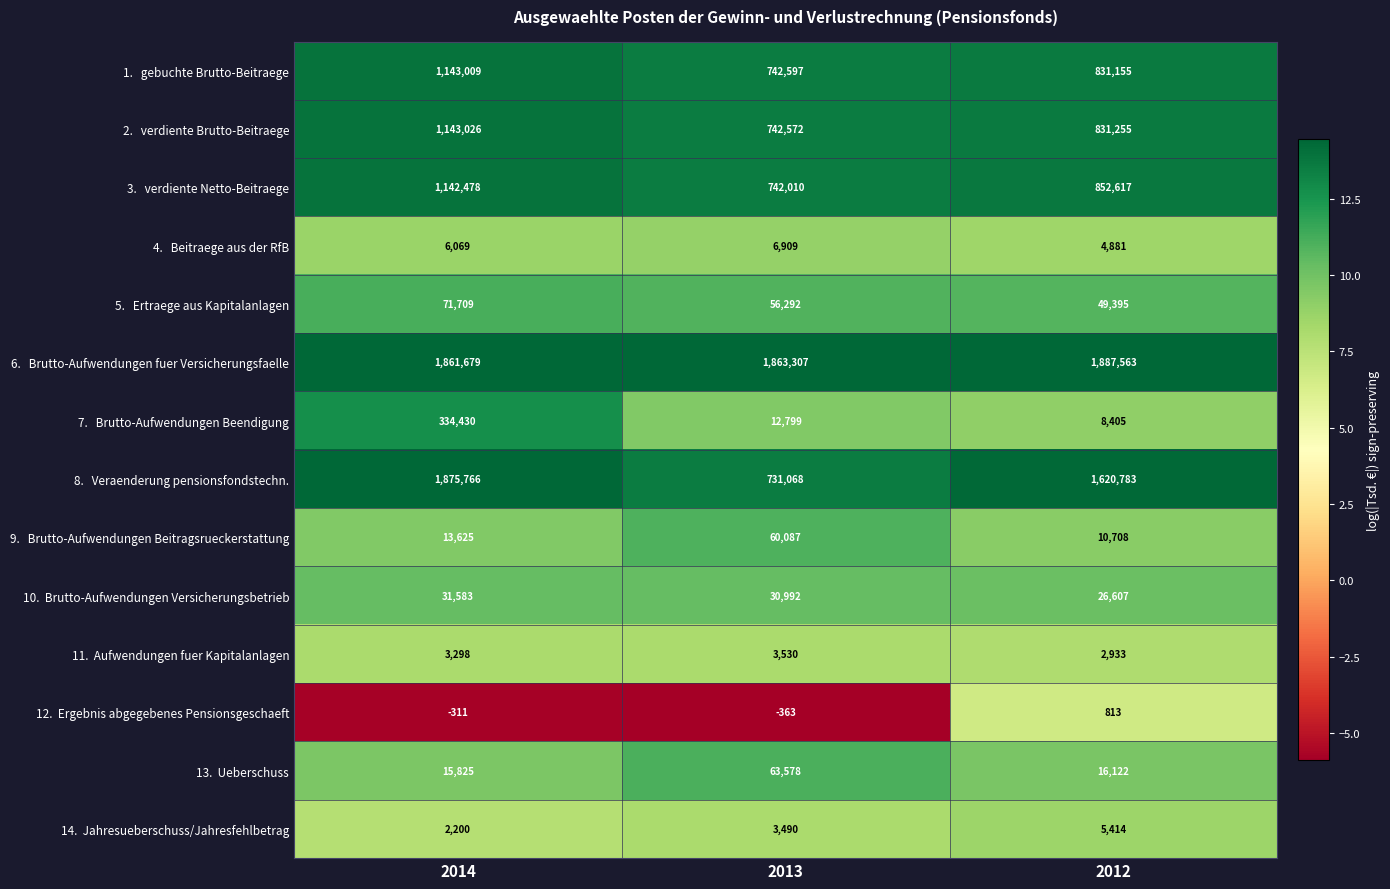

What is the total value across all series at 2014?

7644386